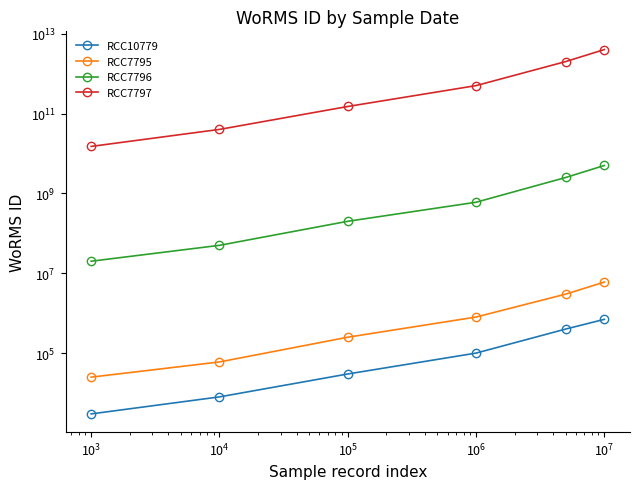

What is the difference between the second highest and second lowest values in the RCC7797 series?

1960000000000